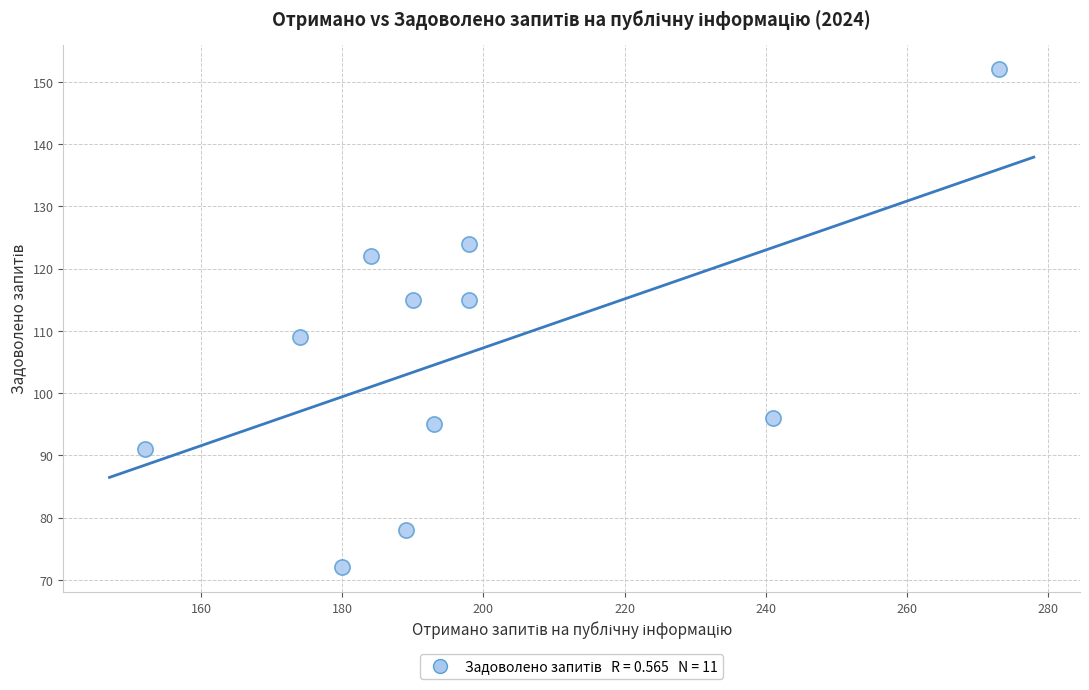

What is the range of Y values (max minus min)?

80